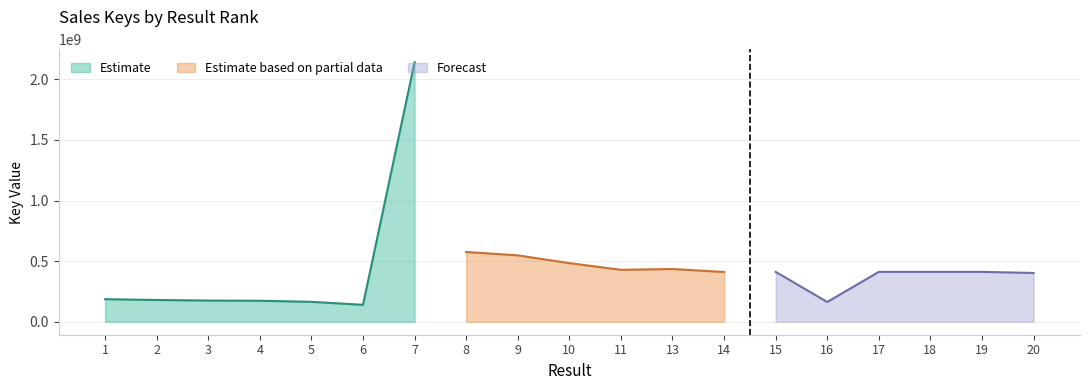

Is it true that the value at 18 is 117096955?

False